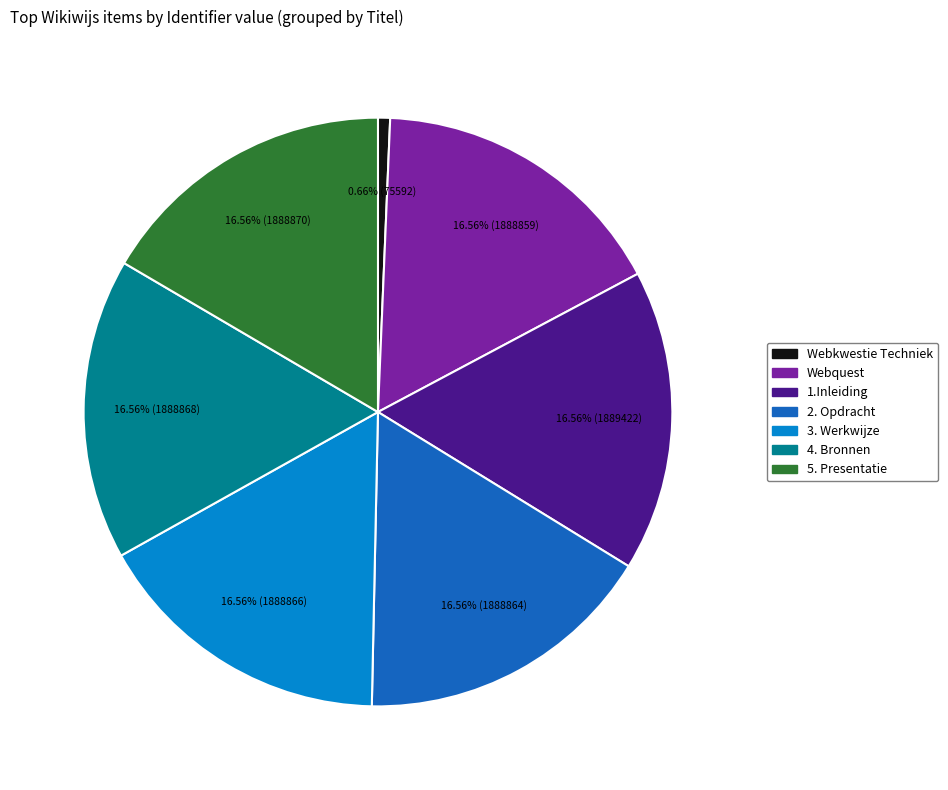

Count the number of slices in the pie.

7